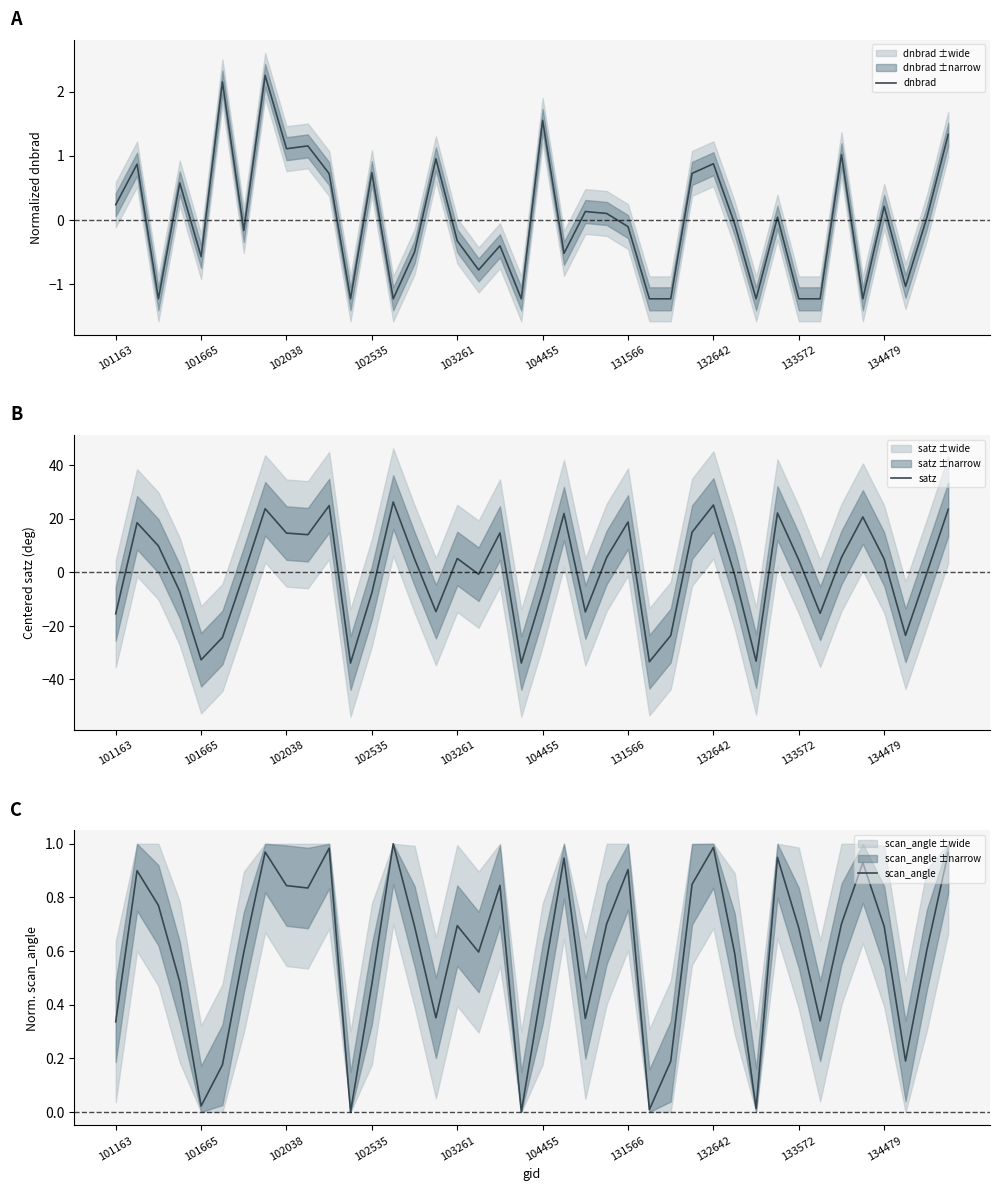

In dnbrad, how many points are higher than both neighbors (excluding endpoints)?

14